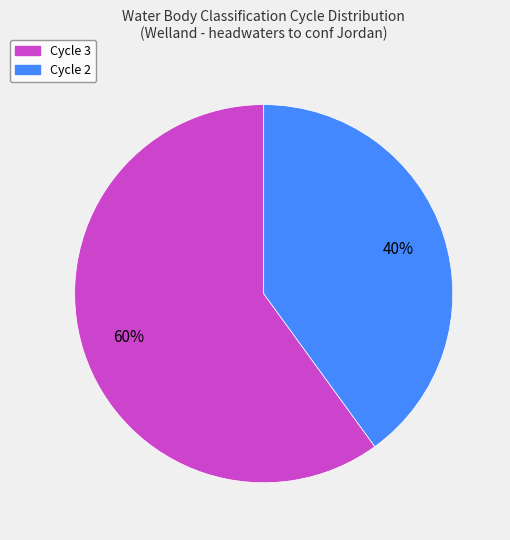

Is it true that Cycle 3 is 60% of the pie?

True